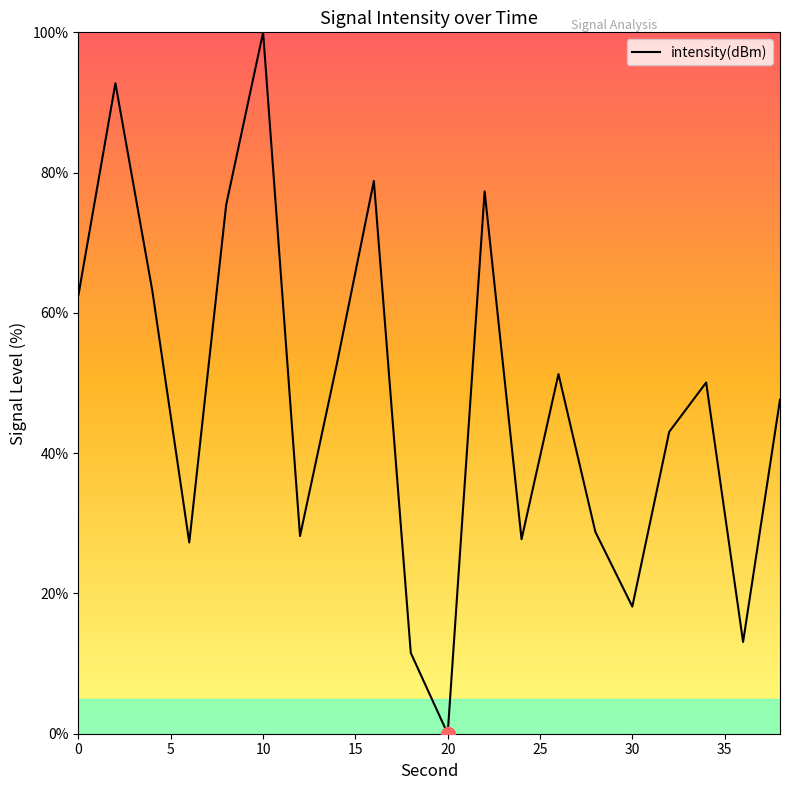

What is the greatest value displayed?

100.0